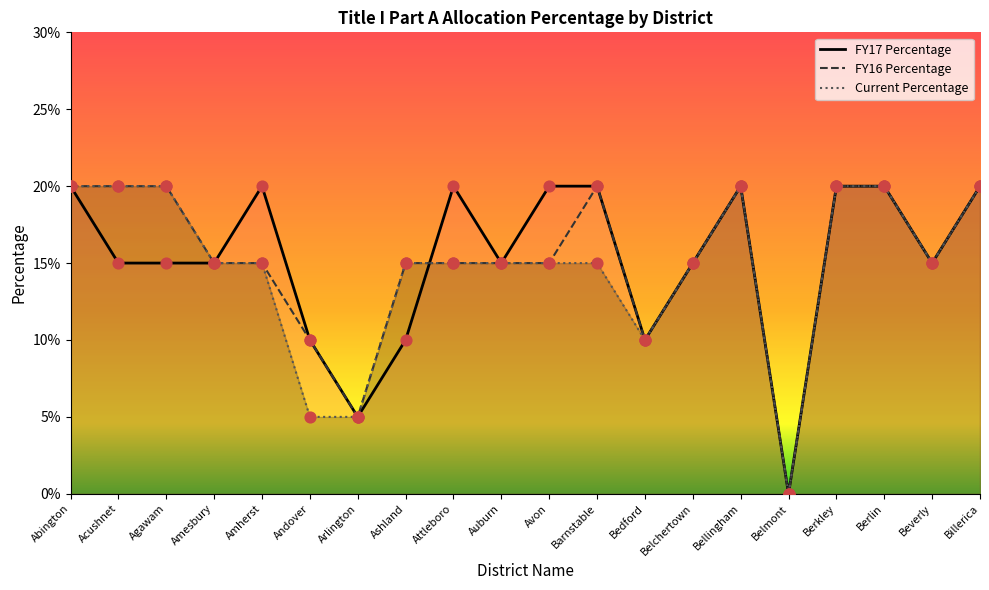

At how many categories does at least one series exceed 0?

19